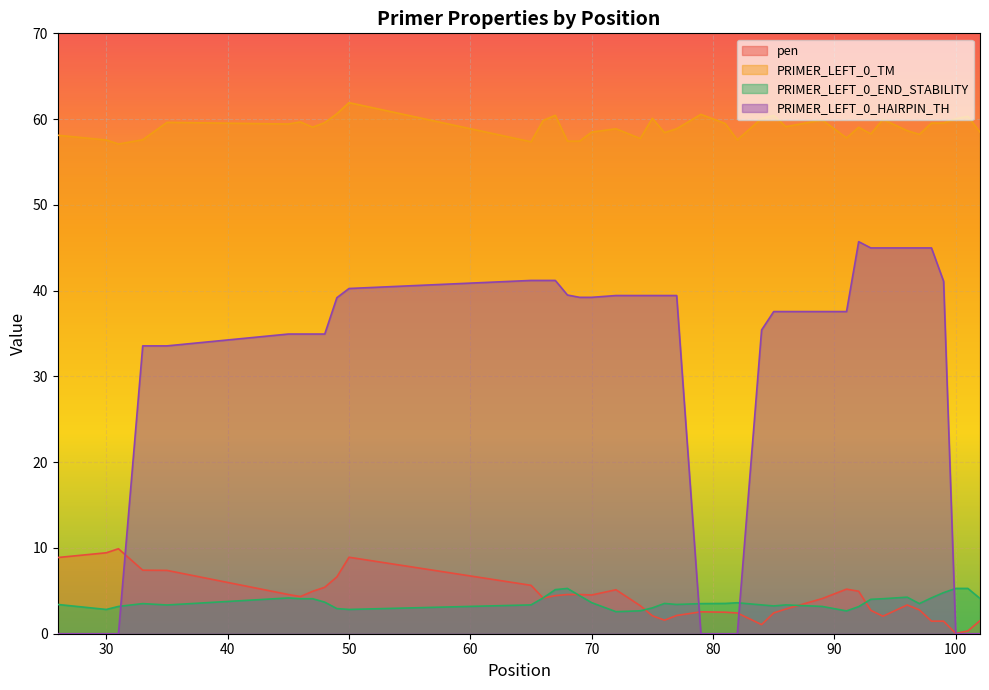

What are all the series names shown in the legend?

pen, PRIMER_LEFT_0_TM, PRIMER_LEFT_0_END_STABILITY, PRIMER_LEFT_0_HAIRPIN_TH